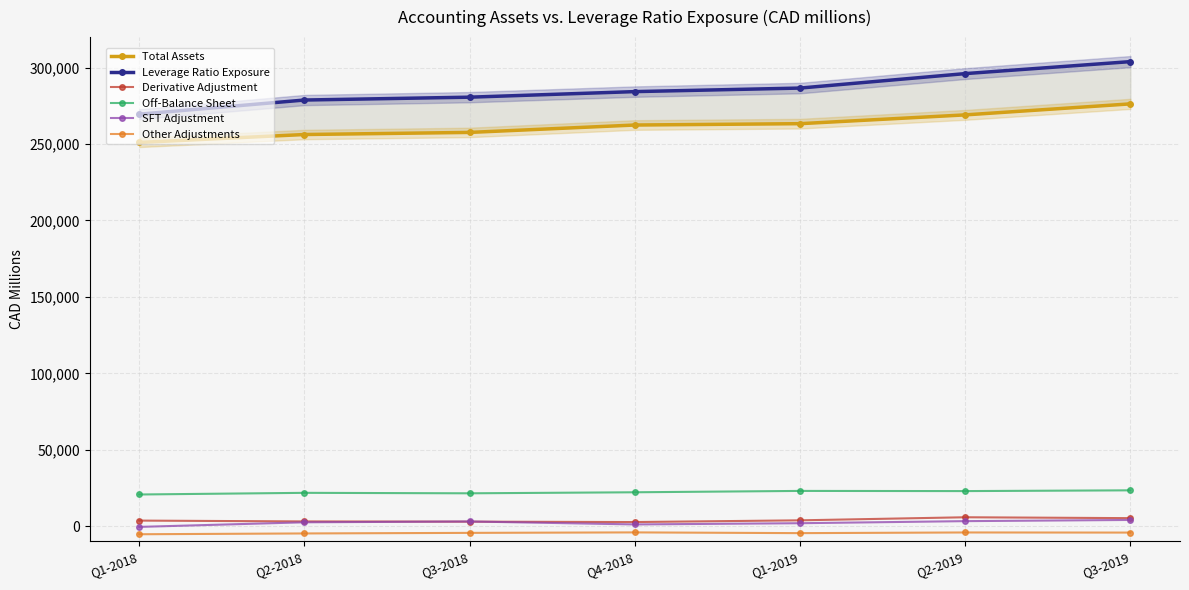

In Off-Balance Sheet, how many points are higher than both neighbors (excluding endpoints)?

2